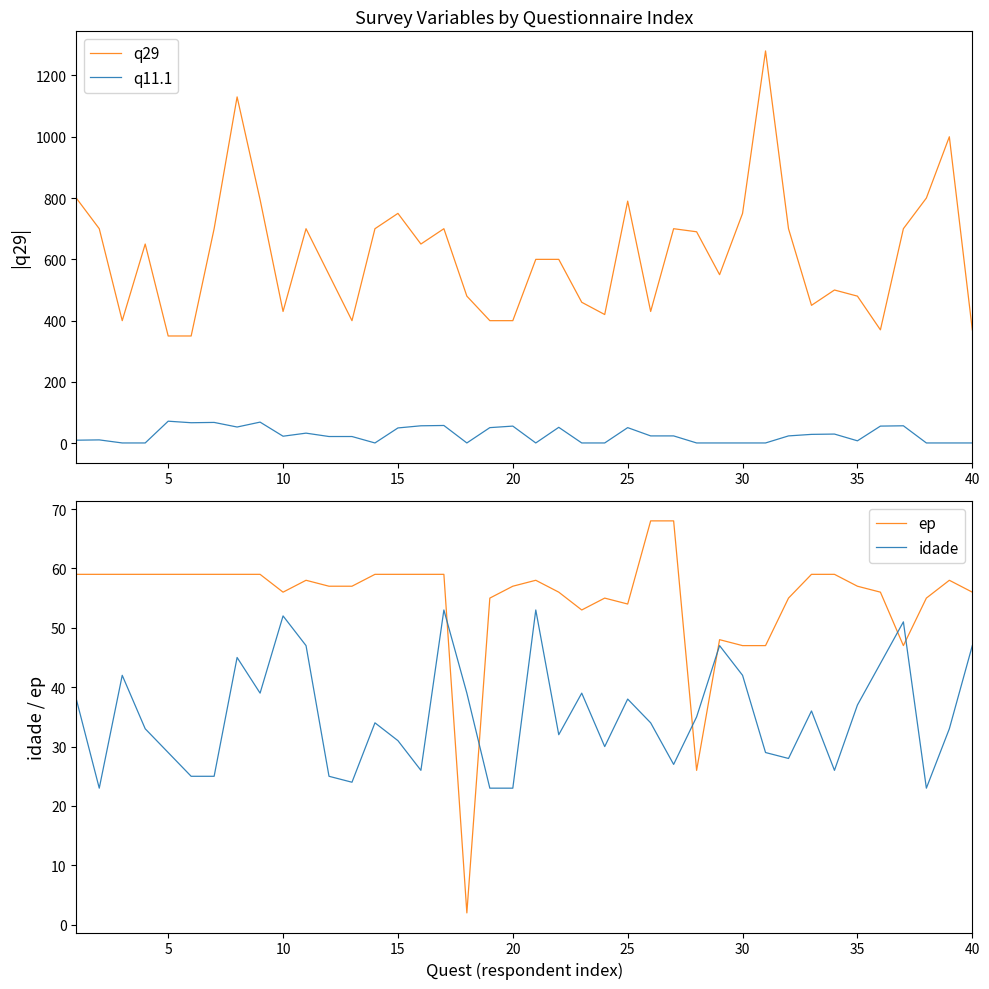

True or false: q11.1 and q29 intersect in this chart.

False